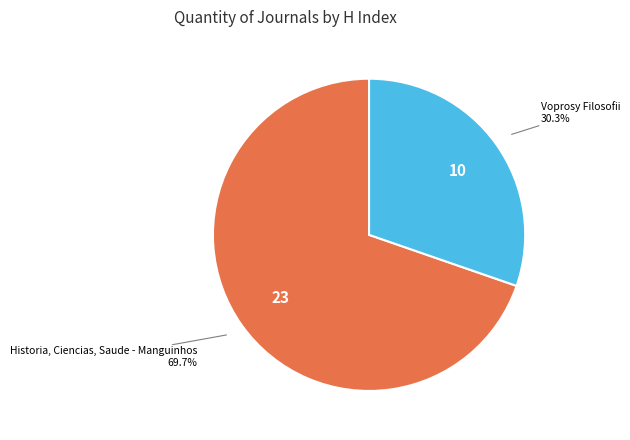

Count the number of slices in the pie.

2